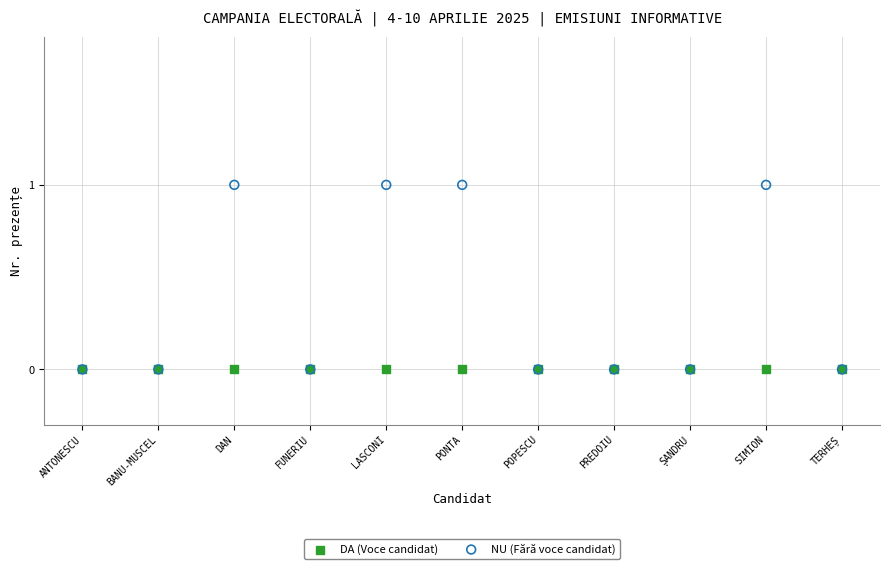

Which series contains the highest Y value?

NU (Fără voce candidat)